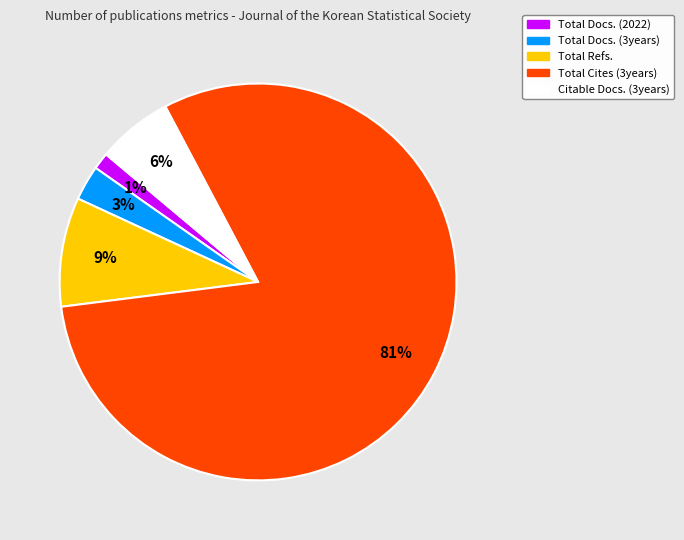

Which category accounts for the majority?

Total Cites (3years)